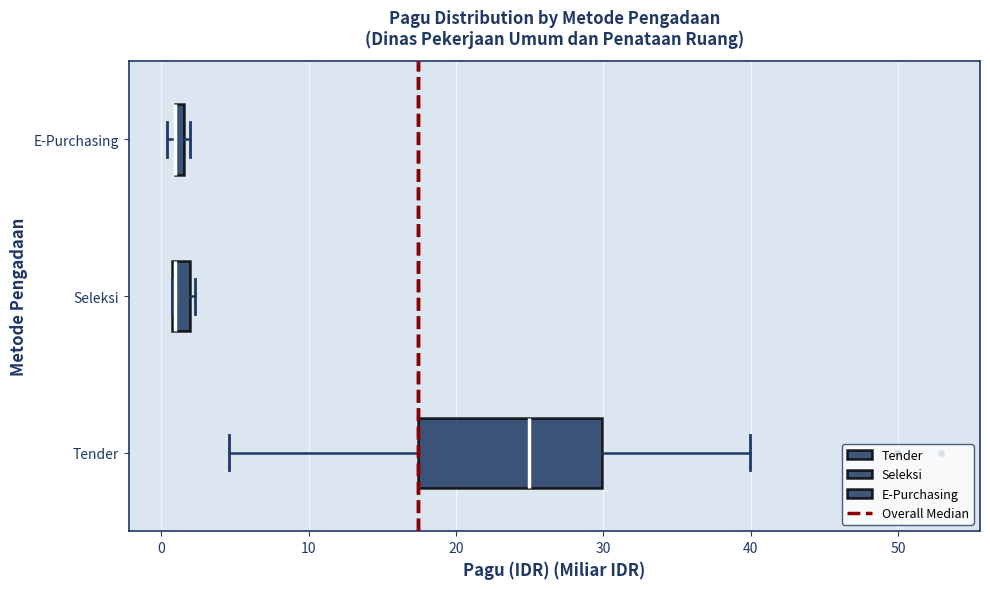

Where is the right edge of the box for Seleksi on the x-axis? The values are not printed on the chart, so give them approximately, as read against the axis.

2